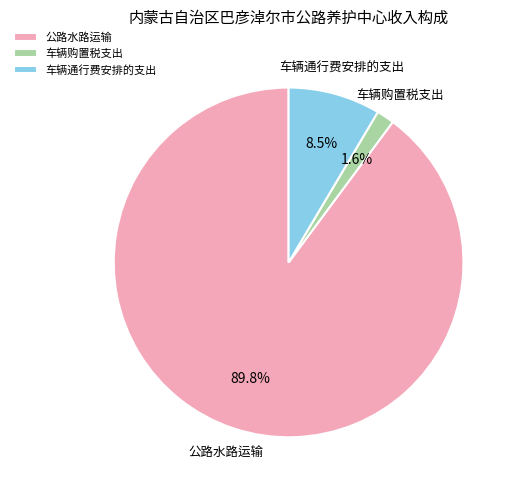

Is there a majority slice in this chart?

Yes